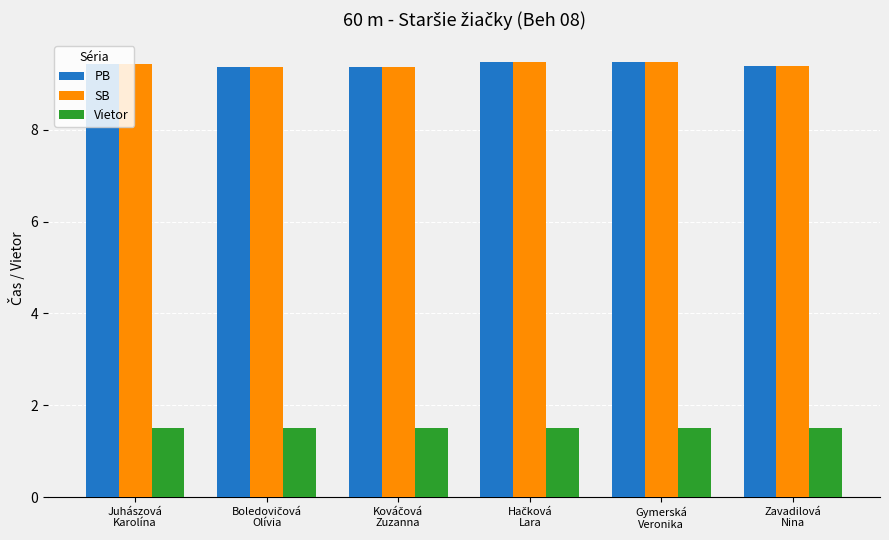

Reading left to right, what are all the values shown in this chart?

PB: 9.4	9.4	9.4	9.5	9.5	9.4
SB: 9.4	9.4	9.4	9.5	9.5	9.4
Vietor: 1.5	1.5	1.5	1.5	1.5	1.5